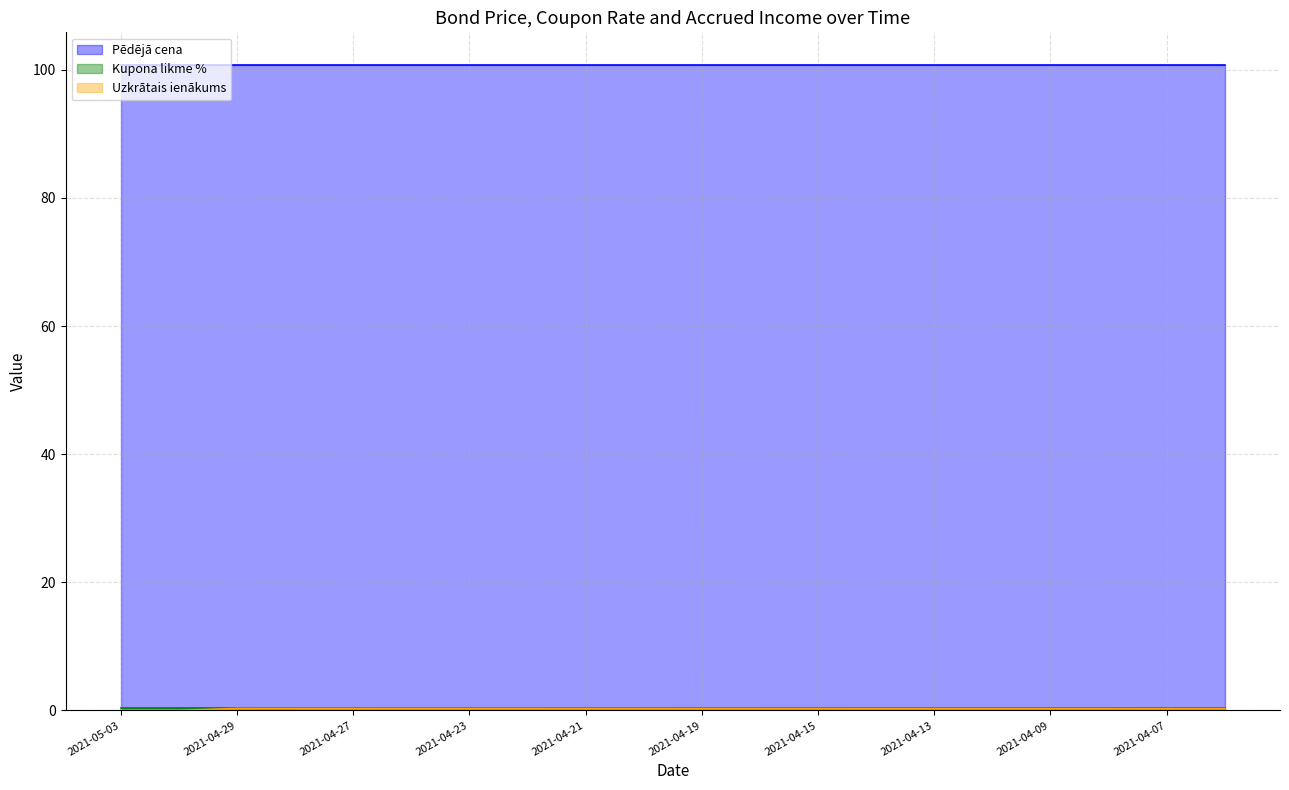

True or false: Kupona likme % and Pēdējā cena cross at least once.

False